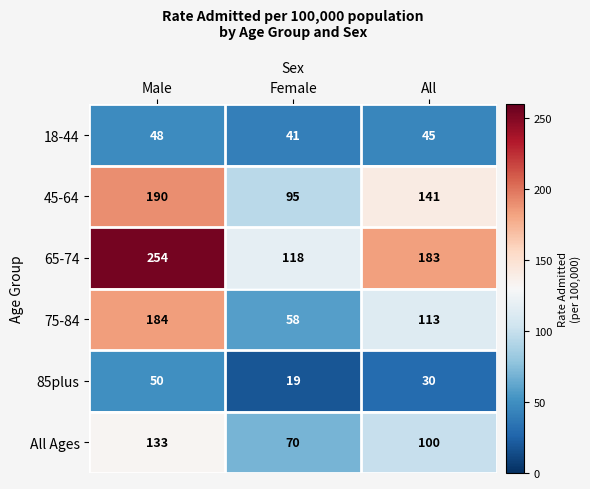

At which category is the sum across all series the highest?

Male